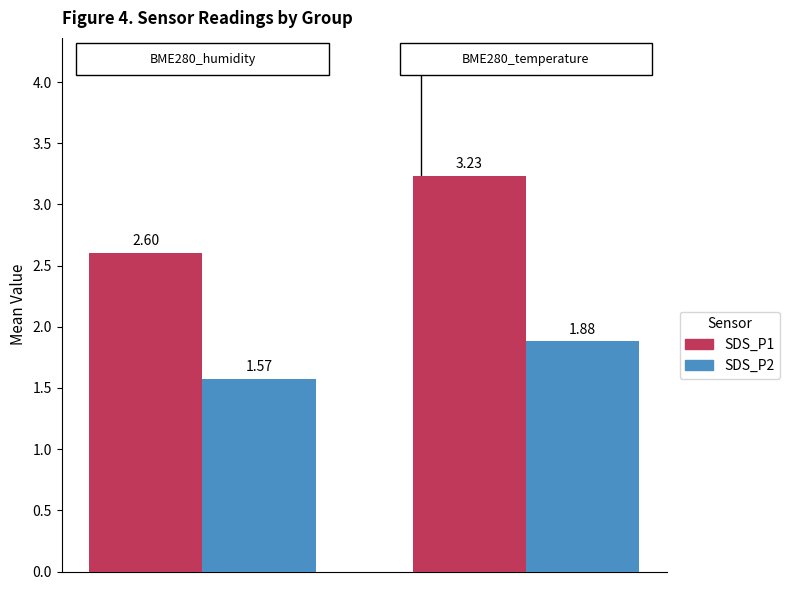

What is the difference between the maximum and minimum values in the SDS_P2 series?

0.3